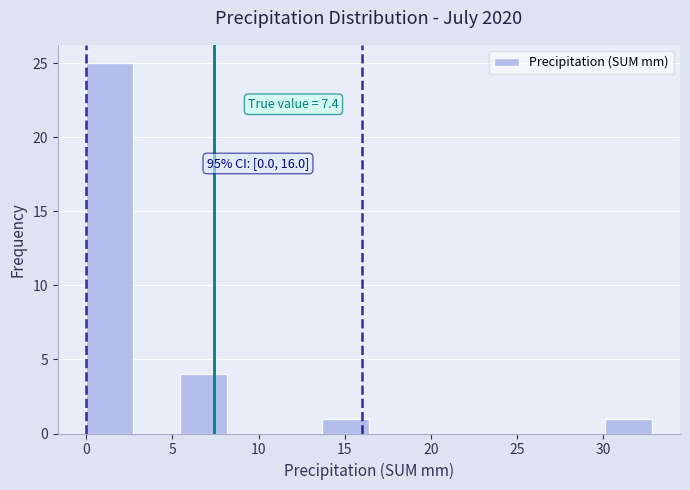

Over which range of the x-axis is the bar tallest?

0.0 to 2.5